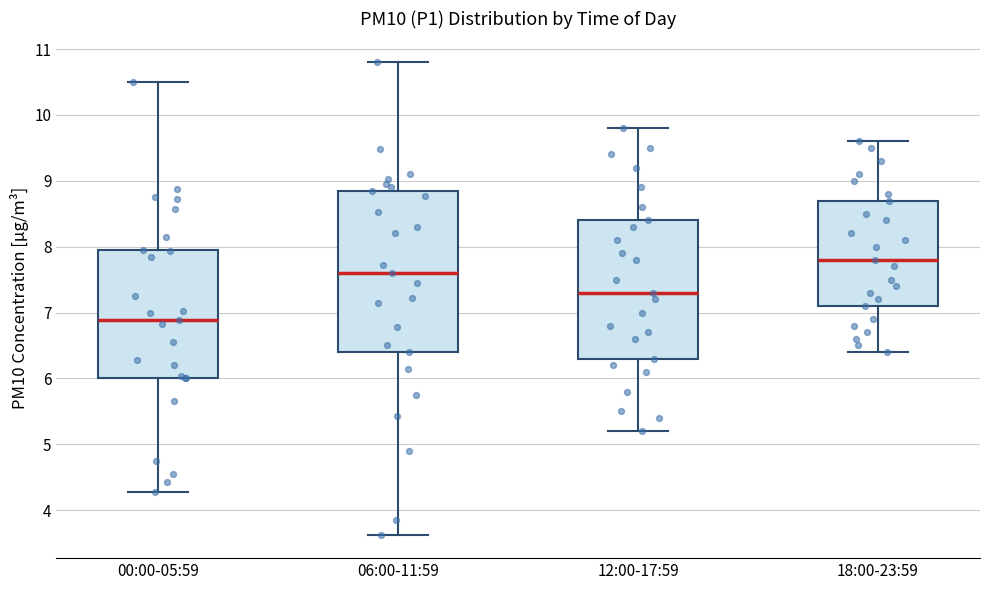

Which box has the highest median line?

18:00-23:59